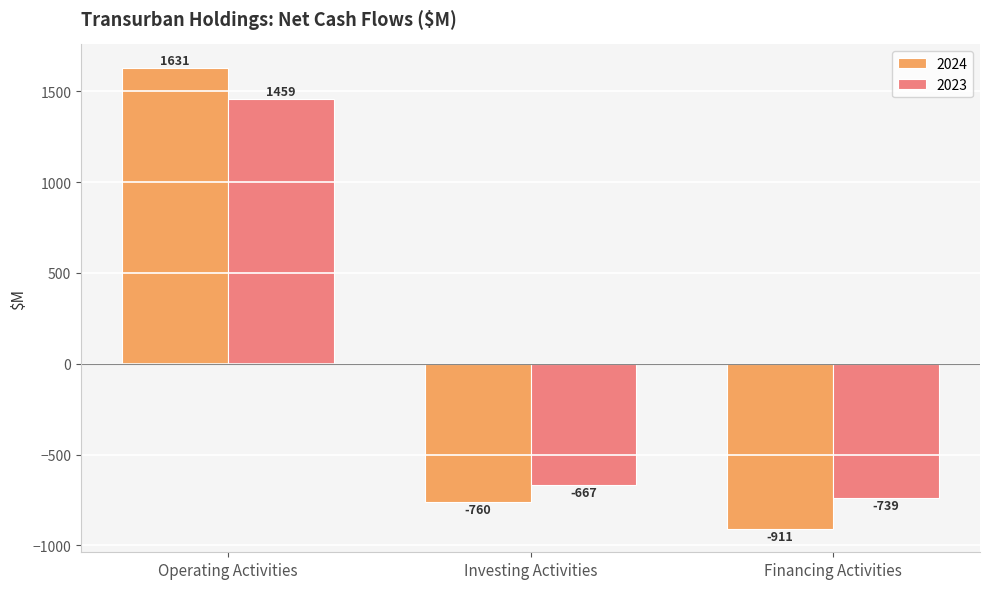

Is it true that 2023 equals -667 at Investing Activities?

True